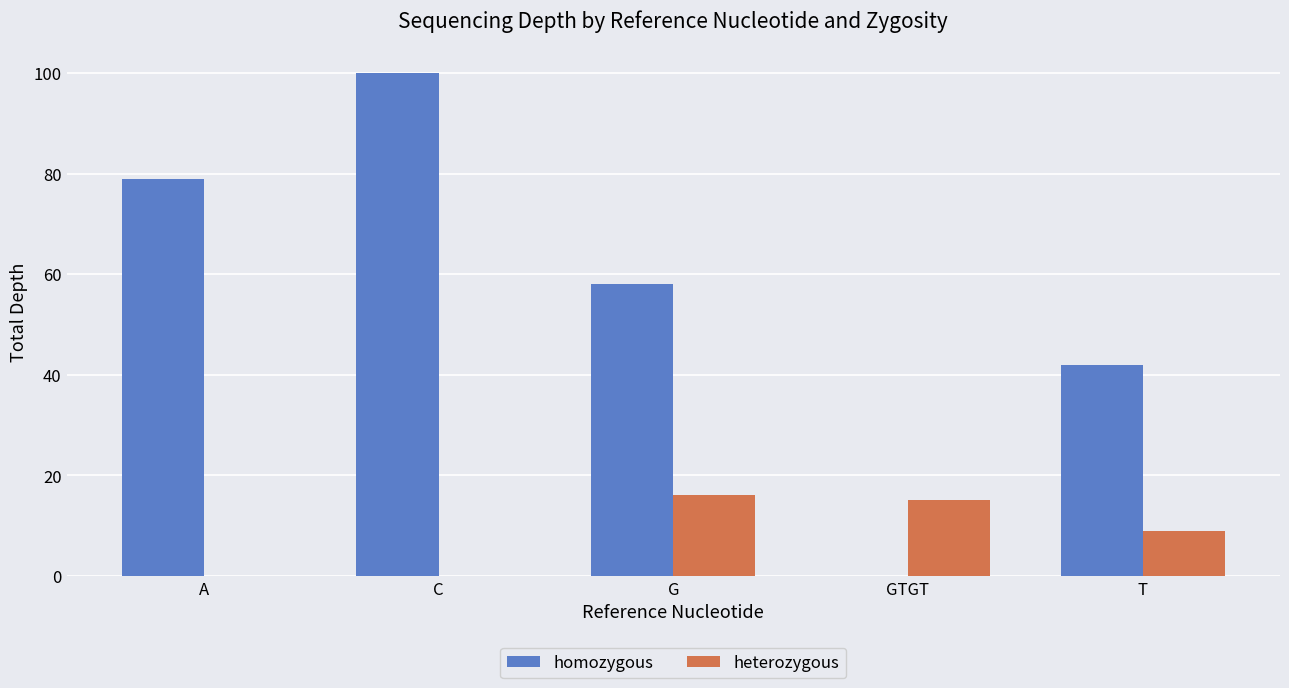

At which category is the sum across all series the highest?

C